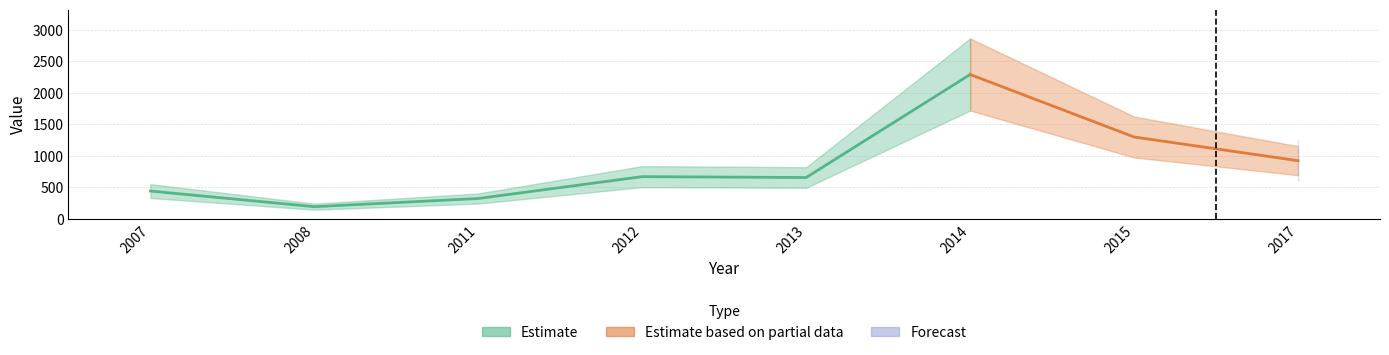

What is the smallest value displayed?

191.8